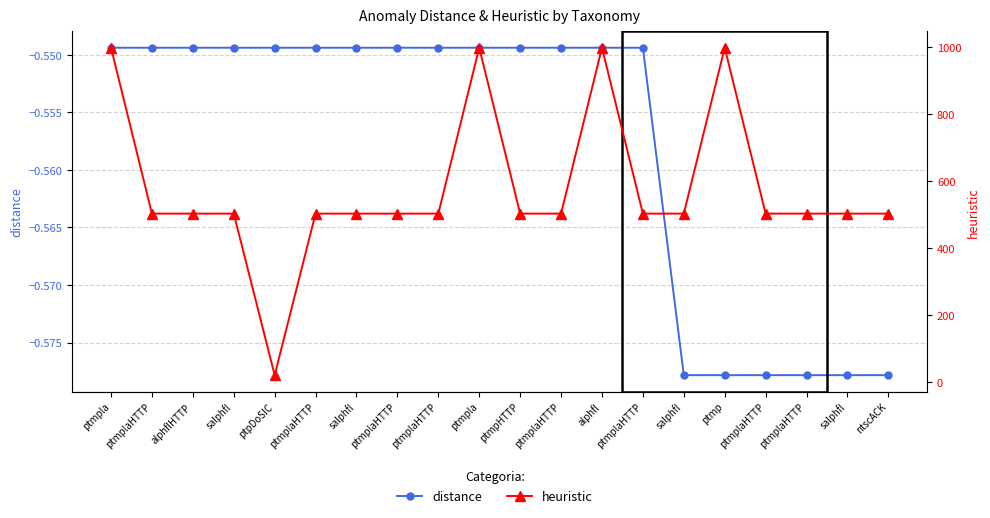

True or false: heuristic and distance cross at least once.

False